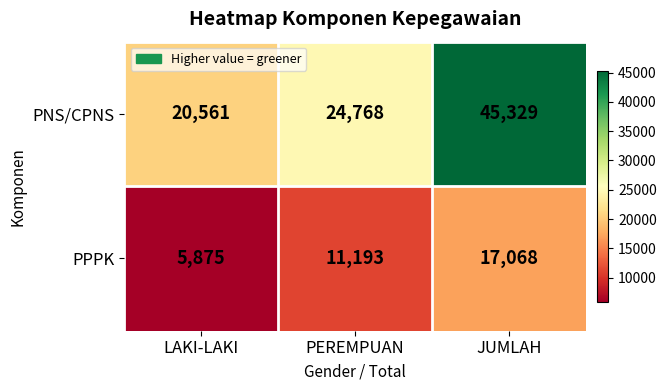

What is the difference between the PNS/CPNS values at LAKI-LAKI and JUMLAH?

24768